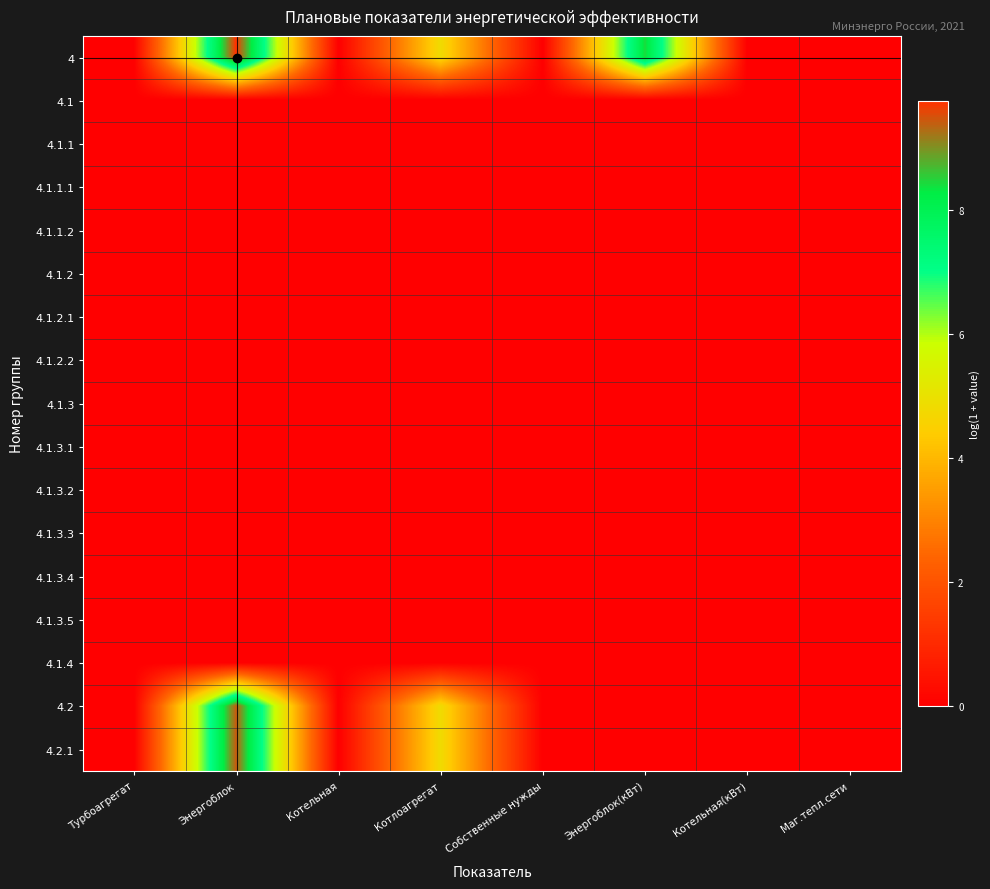

Rank the series by their maximum value, from lowest to highest.

4.1, 4.1.1, 4.1.1.1, 4.1.1.2, 4.1.2, 4.1.2.1, 4.1.2.2, 4.1.3, 4.1.3.1, 4.1.3.2, 4.1.3.3, 4.1.3.4, 4.1.3.5, 4.1.4, 4.2, 4.2.1, 4